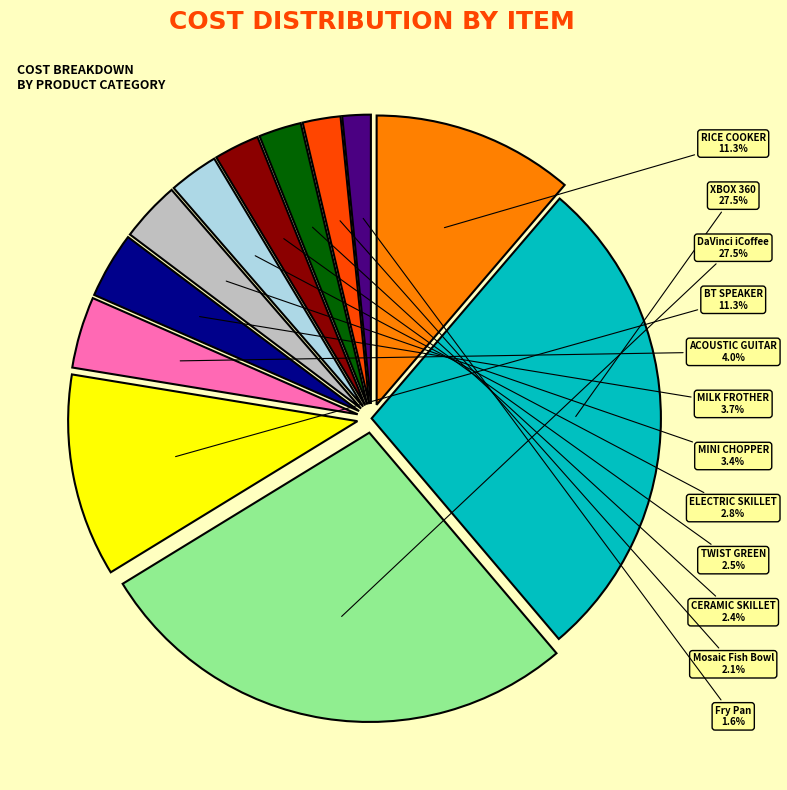

Does any single category account for the majority?

No